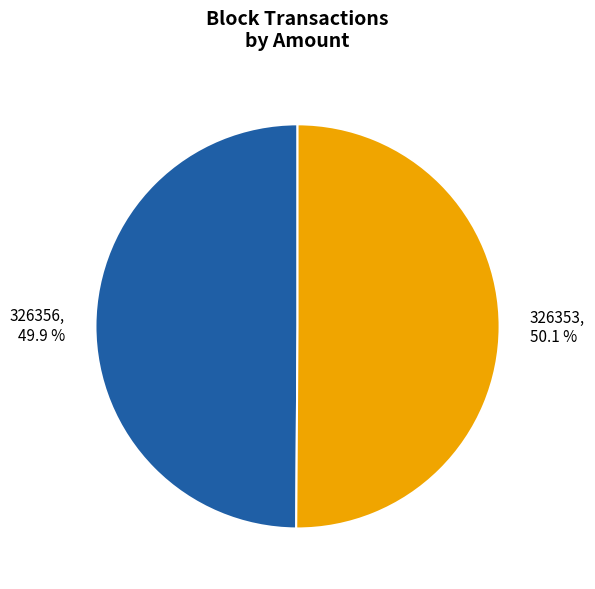

What is the ratio of the value at 326353 to the value at 326356?

1.0